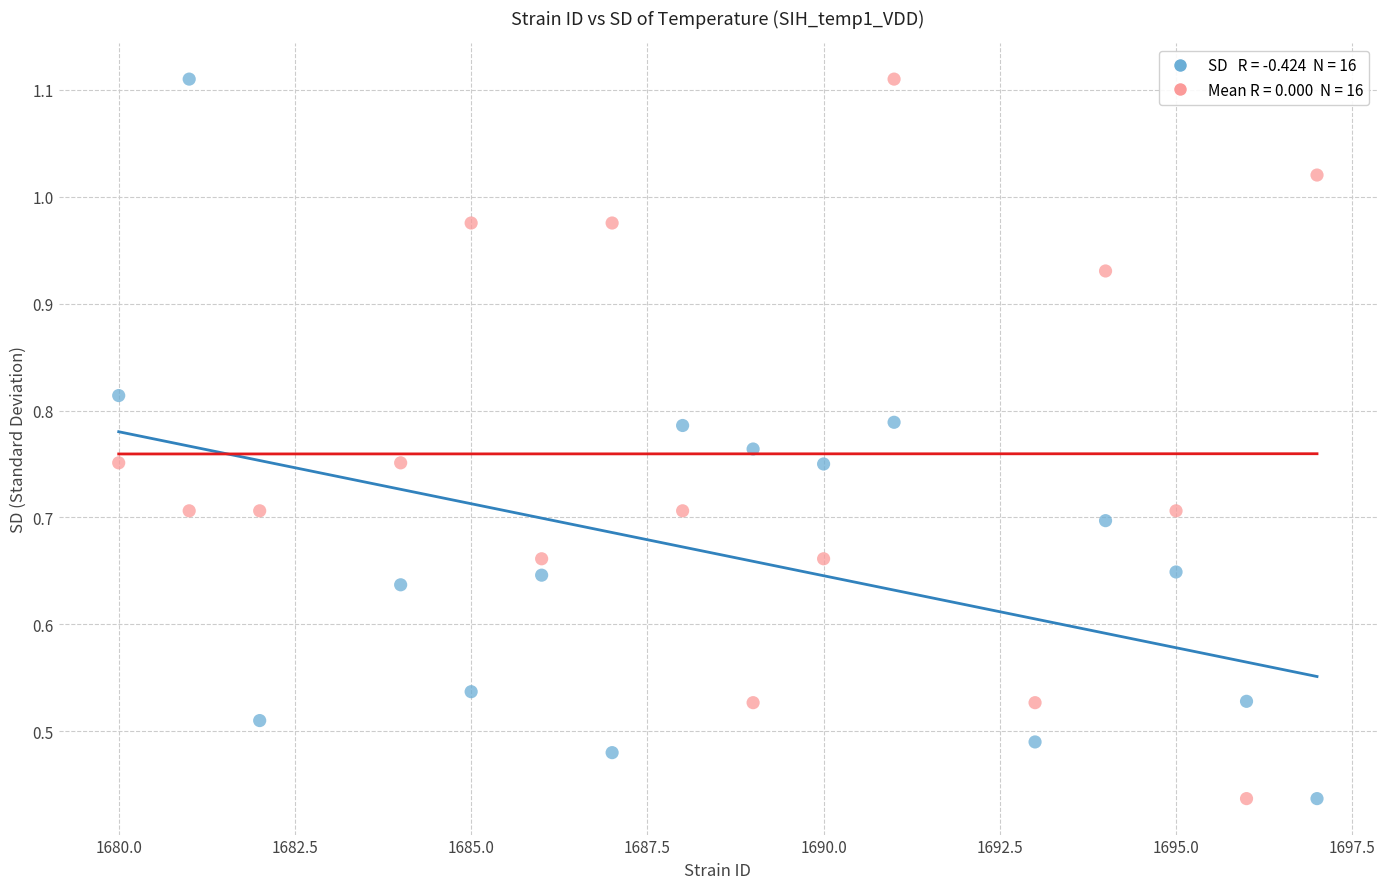

Across all data points, what is the range of X values (max minus min)?

17.0